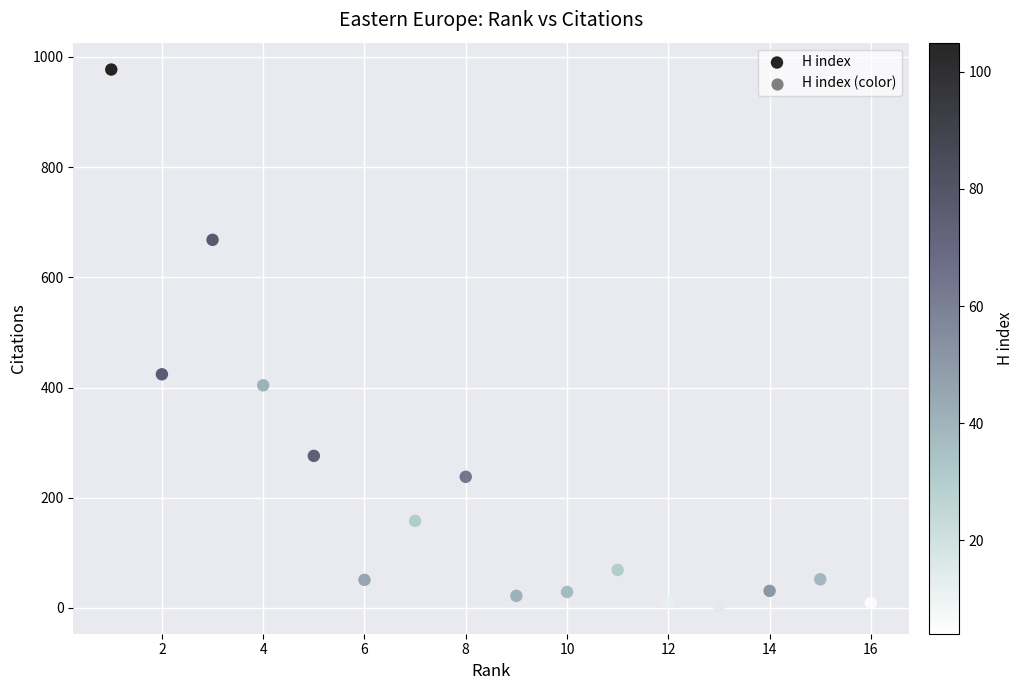

What Y value in the scatter plot is closest to 489?

424